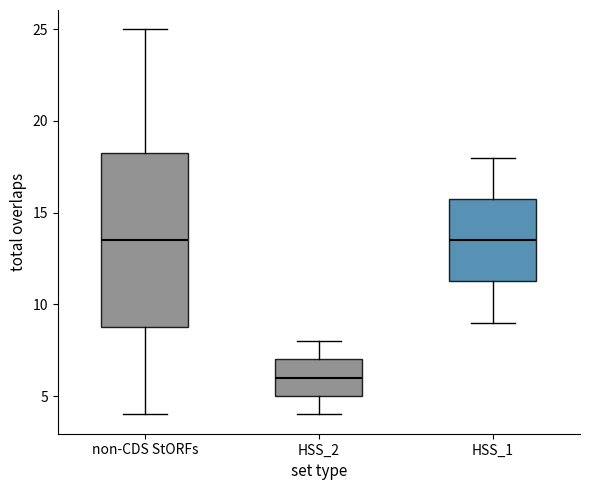

Which box is the tallest, from its lower edge to its upper edge?

non-CDS StORFs